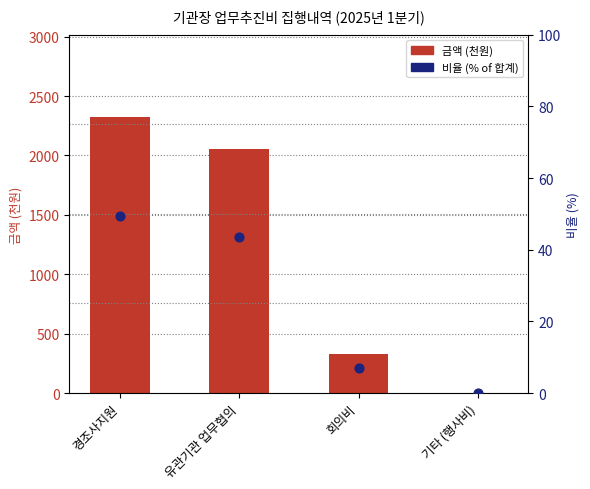

Which series has the largest Y range (max minus min)?

금액 (천원)